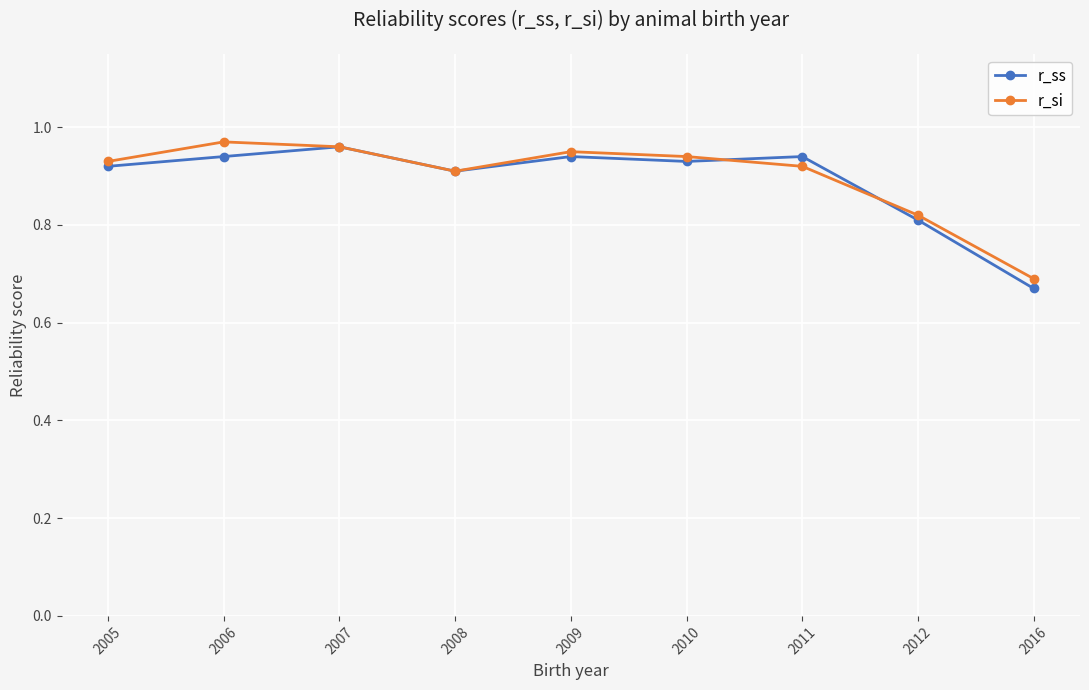

At which category does r_si reach its first local valley?

2008